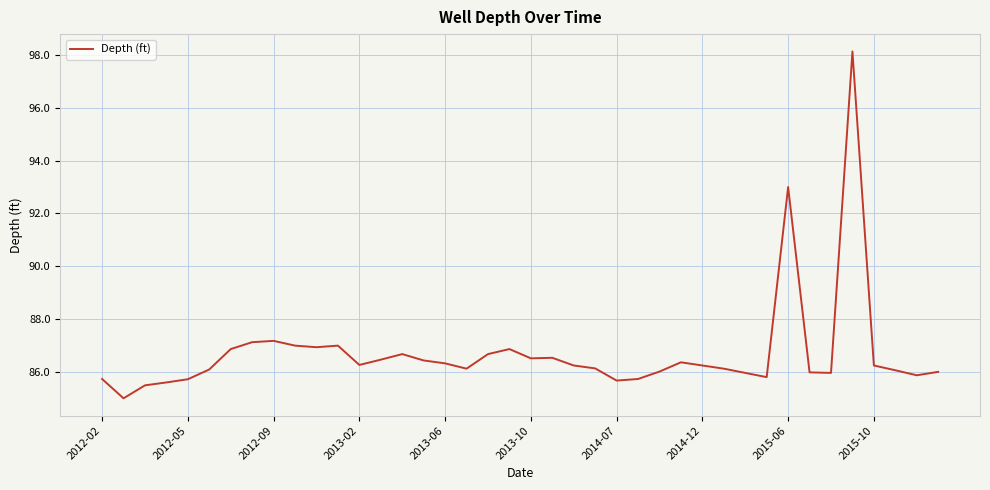

What is the maximum value shown in the chart?

98.1